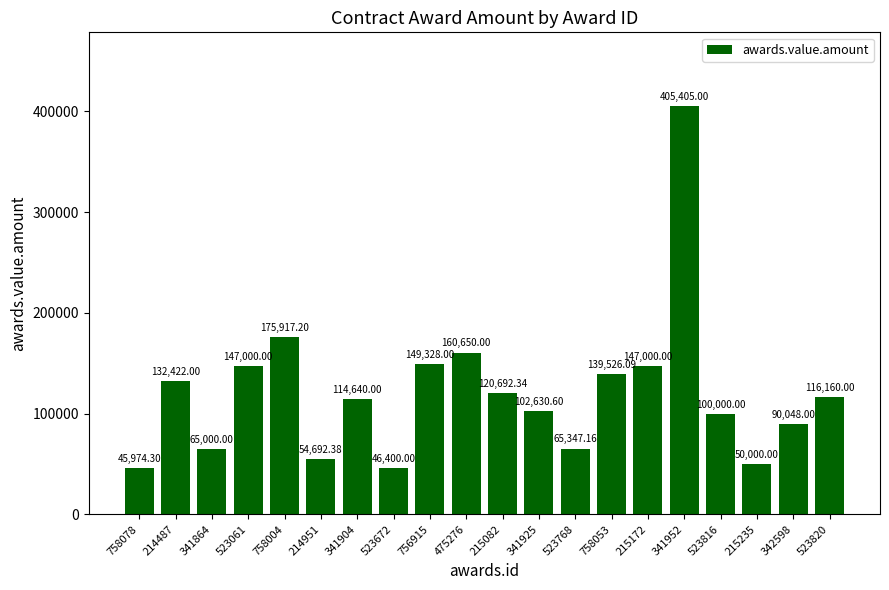

What is the label of the 17th bar from the left?

523816